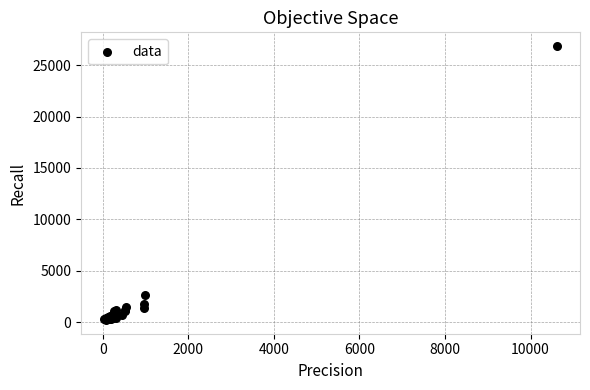

What Y value in the scatter plot is closest to 13535?

2636